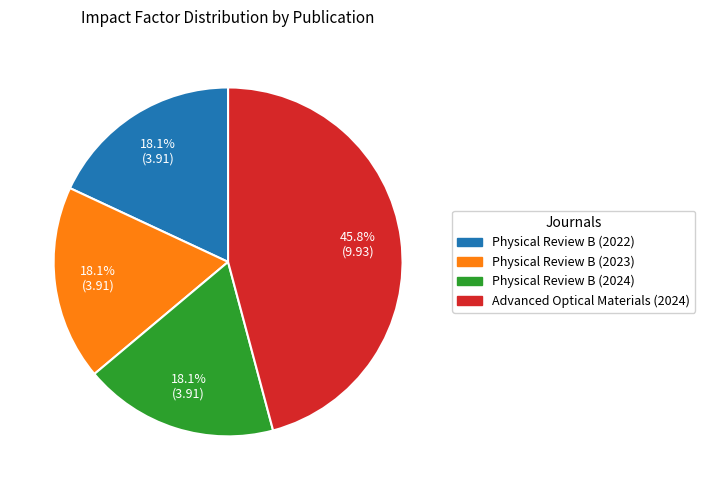

True or false: Advanced Optical Materials (2024) accounts for 46% of the total.

True